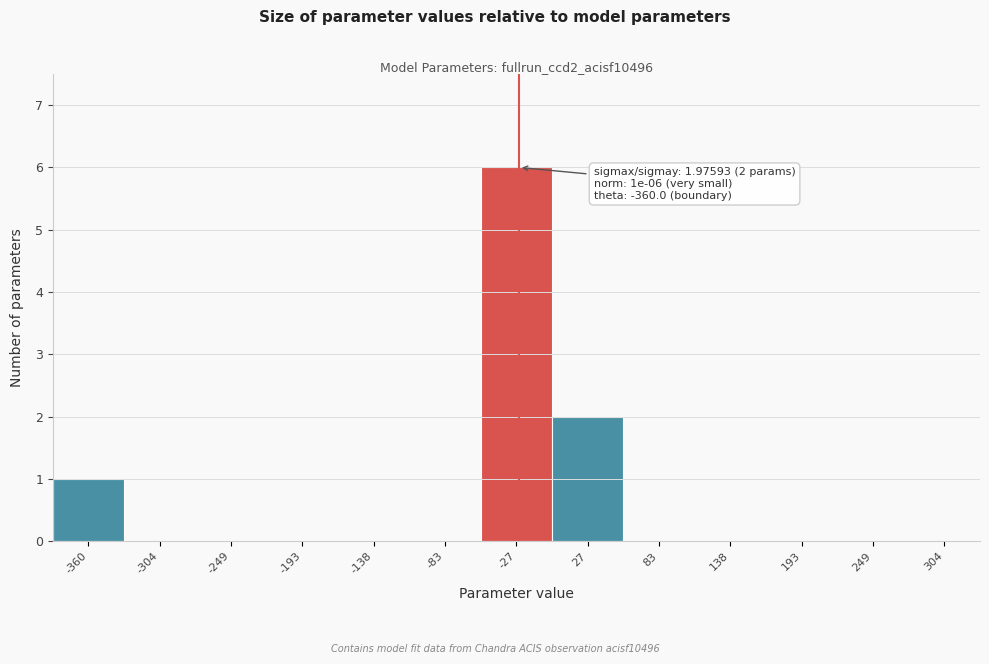

Reading left to right, list all the values displayed in this chart.

-360=1	-304=0	-249=0	-193=0	-138=0	-83=0	-27=6	27=2	83=0	138=0	193=0	249=0	304=0